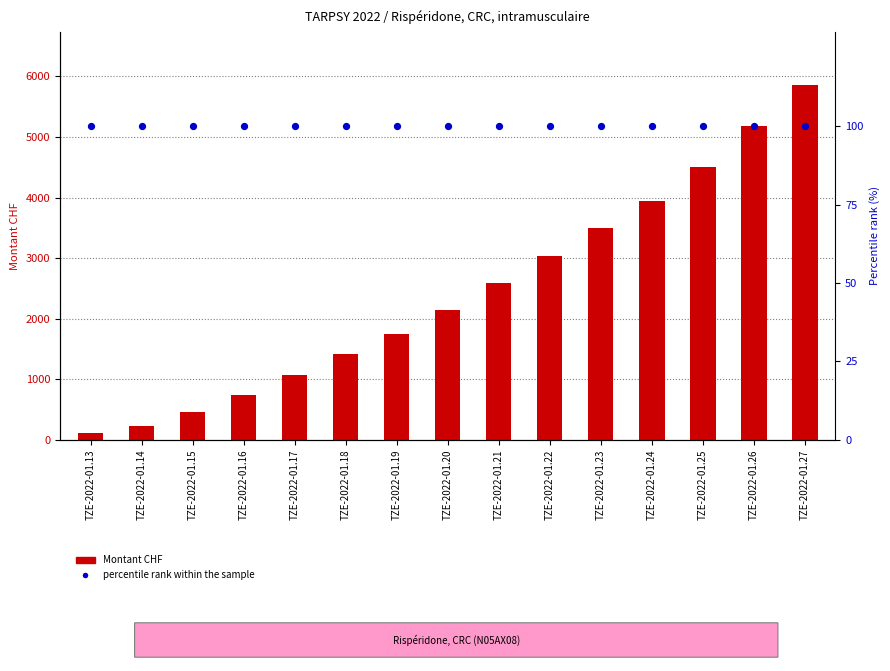

Which series contains the lowest Y value?

percentile rank within the sample